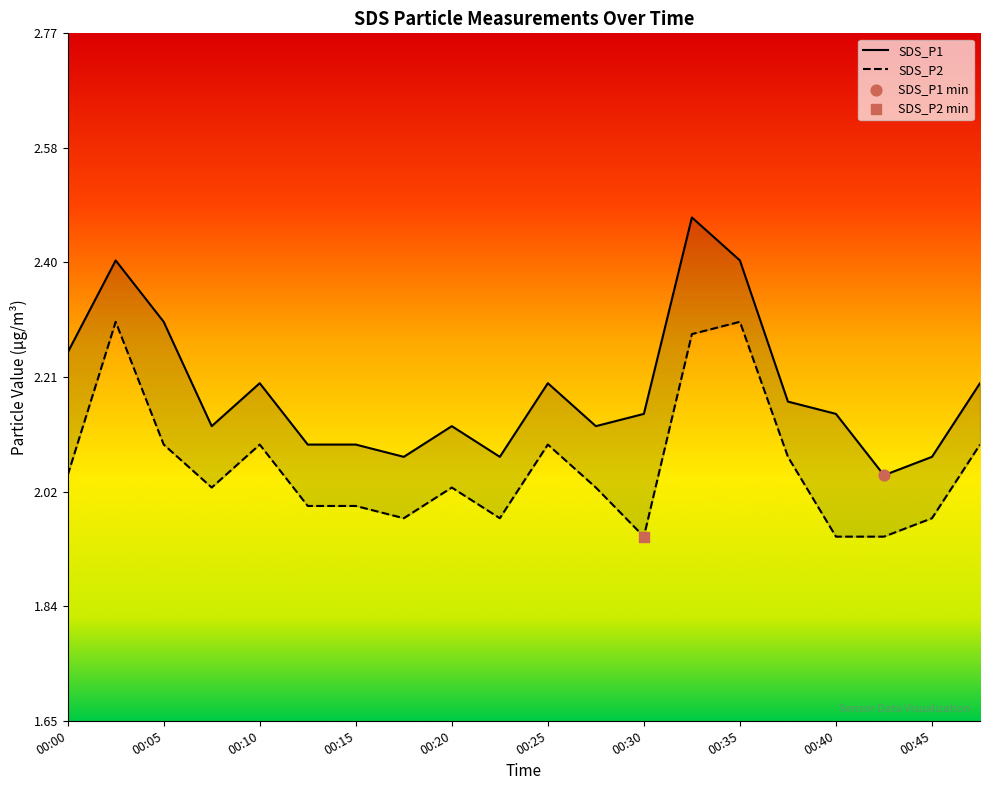

Which series contains the lowest Y value?

SDS_P2